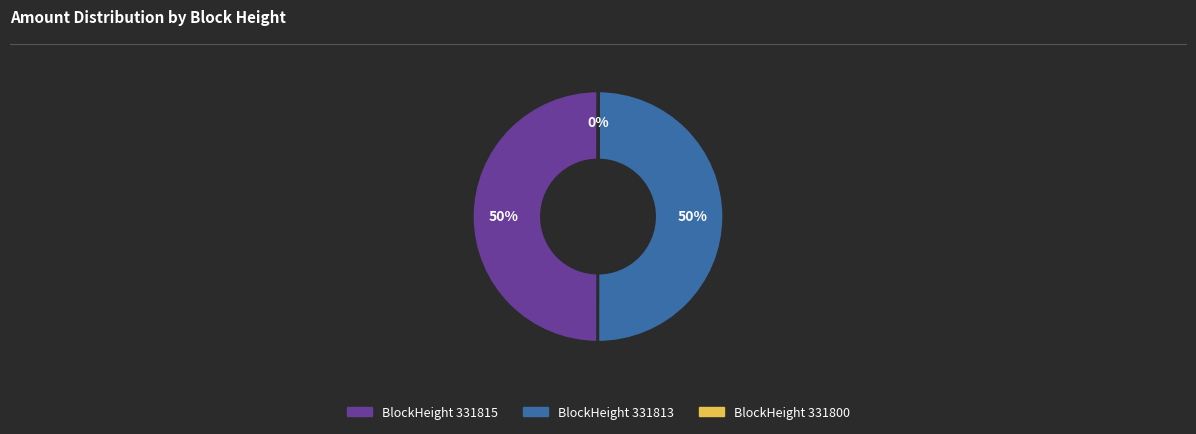

To the nearest percent, what is the average slice percentage?

33%